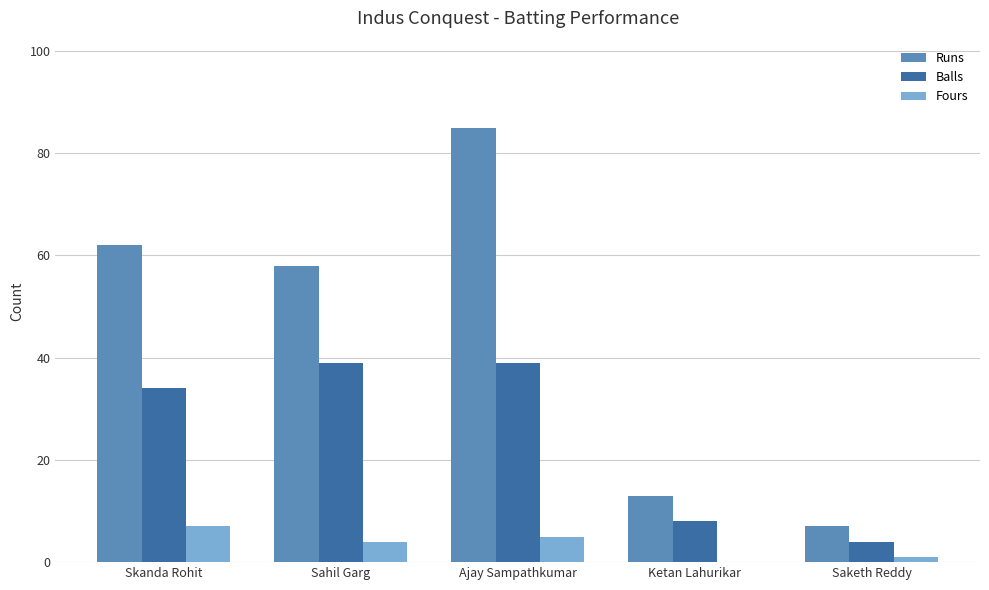

What is the difference between the Fours values at Saketh Reddy and Sahil Garg?

3